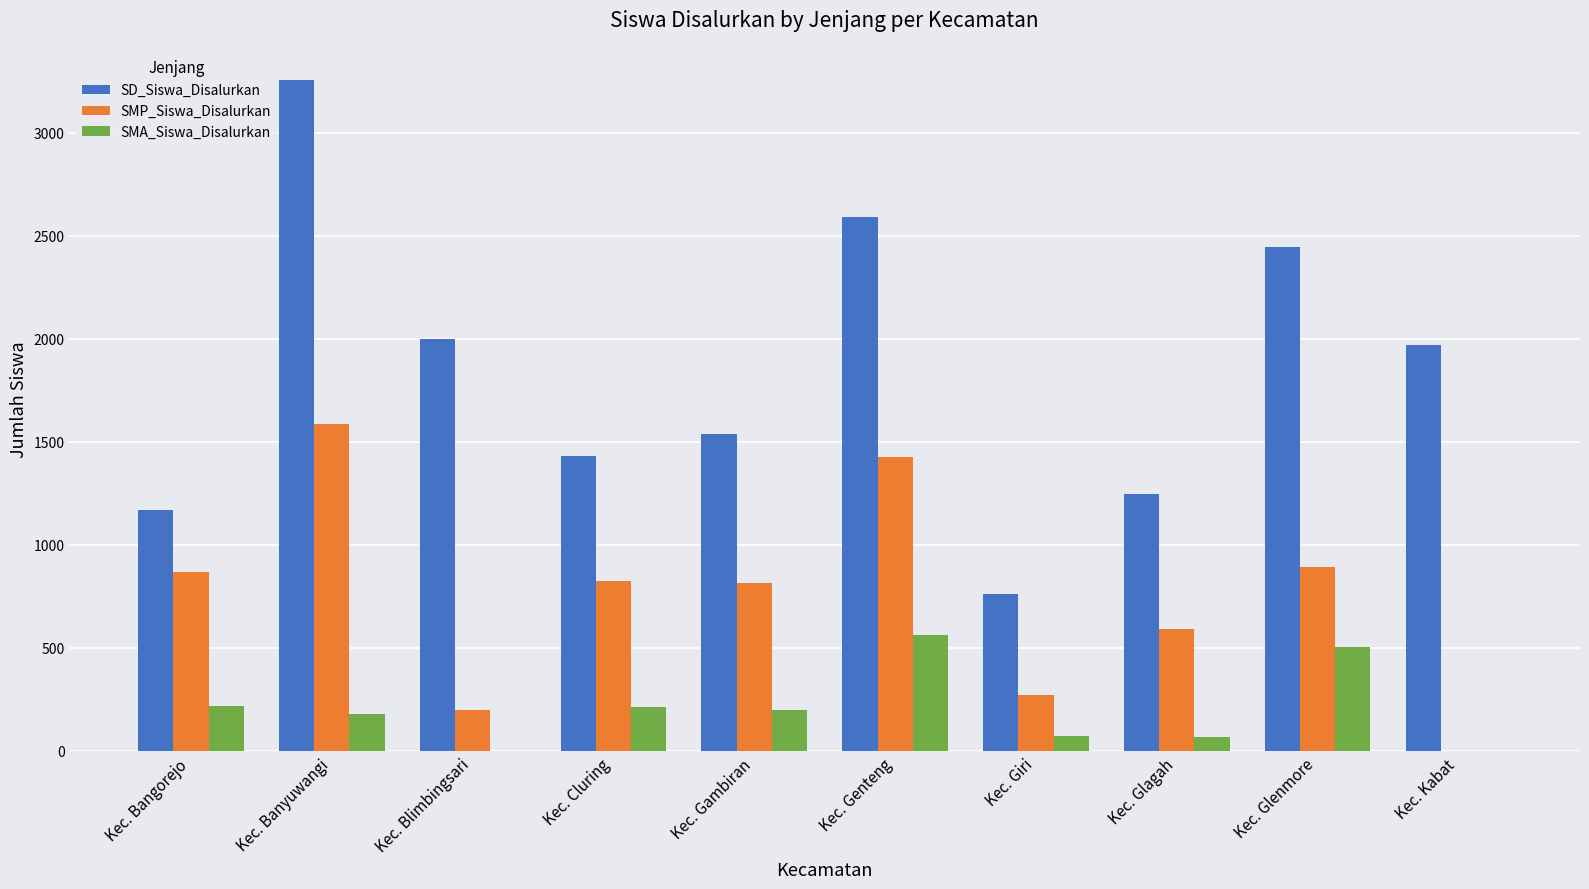

At which label does SMP_Siswa_Disalurkan first exceed 825?

Kec. Bangorejo